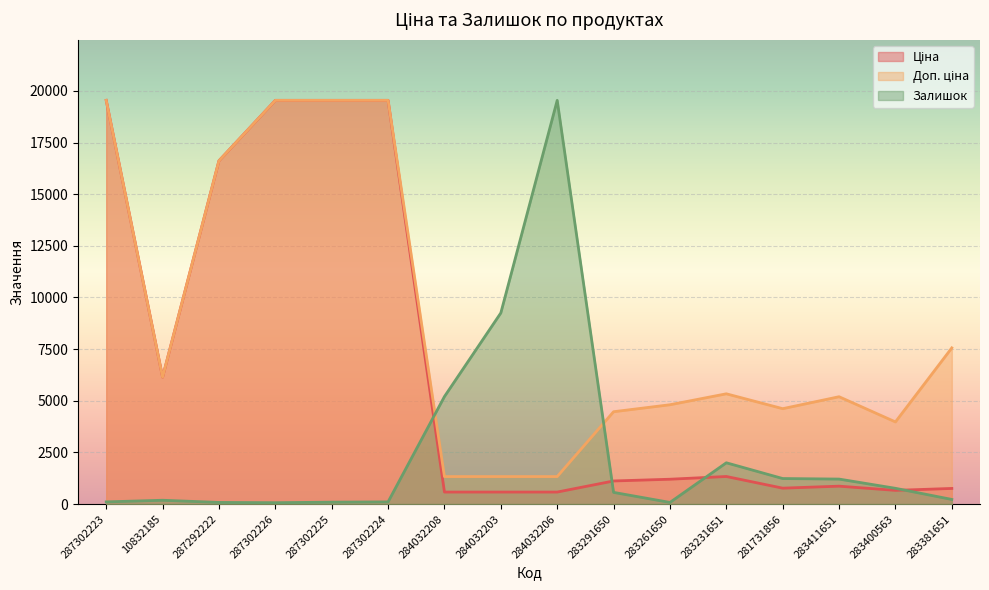

True or false: Доп. ціна has a value of 4236.3 at 10832185.

False